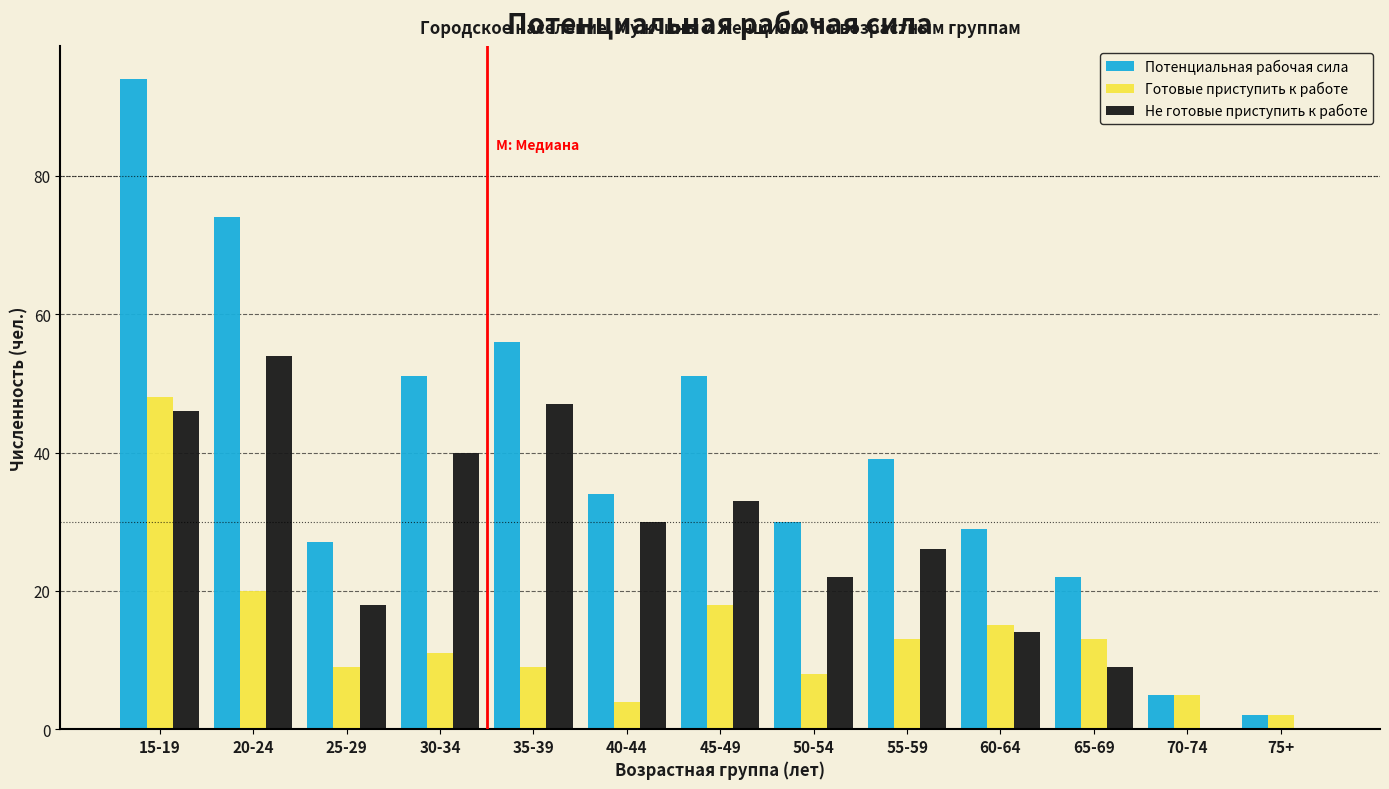

What is the sum of all Потенциальная рабочая сила values?

514